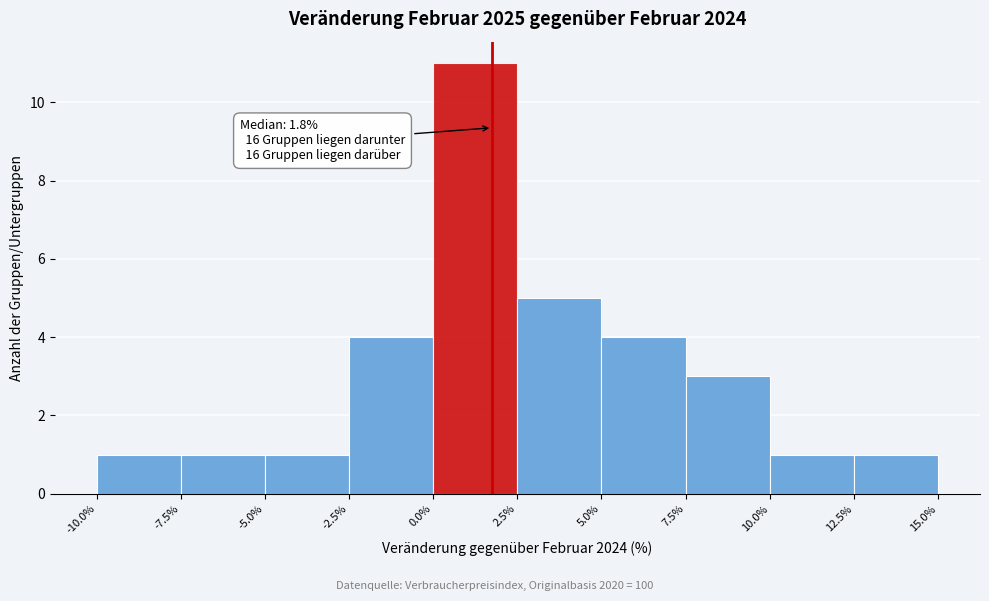

Which range on the x-axis has the tallest bar?

0.0% to 2.5%